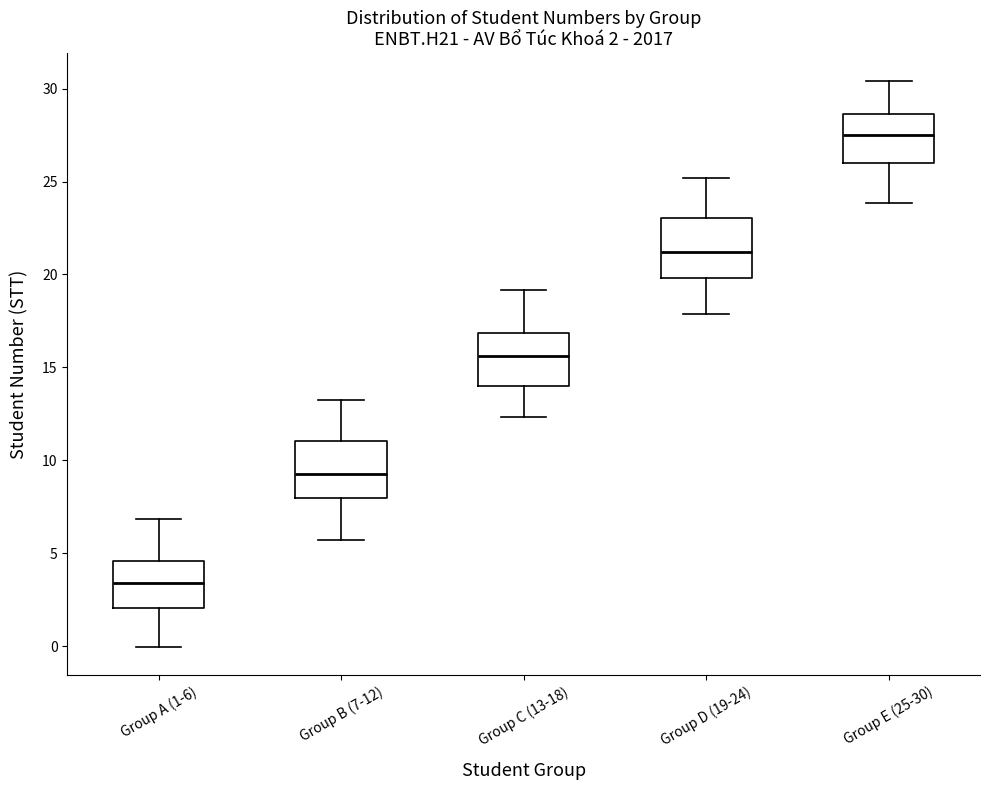

Which box's median line is the highest?

Group E (25-30)